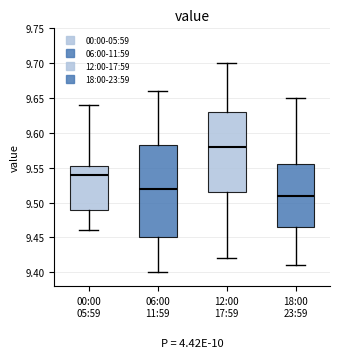

Reading left to right, read every box against the y-axis: the position of its median line, the range the box covers, and the ends of its whiskers. The values are not printed on the chart, so give them approximately, as read against the axis.

00:00 05:59: median 9.540, box 9.490 to 9.555, whiskers 9.460 to 9.640
06:00 11:59: median 9.520, box 9.450 to 9.585, whiskers 9.400 to 9.660
12:00 17:59: median 9.580, box 9.515 to 9.630, whiskers 9.420 to 9.700
18:00 23:59: median 9.510, box 9.465 to 9.555, whiskers 9.410 to 9.650